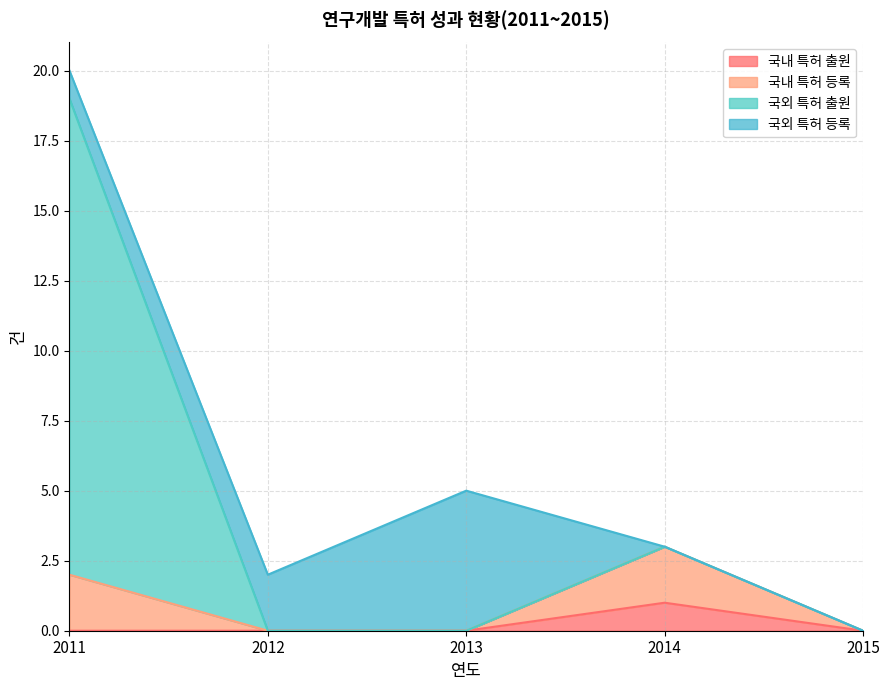

True or false: 국외 특허 출원 and 국내 특허 출원 intersect in this chart.

False